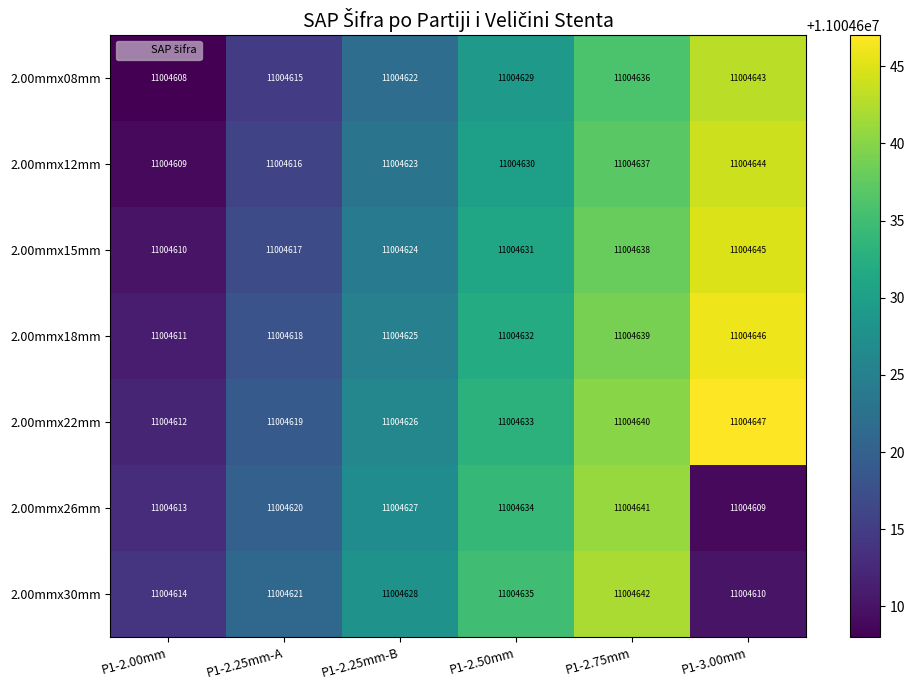

At how many categories does at least one series exceed 11004612?

6